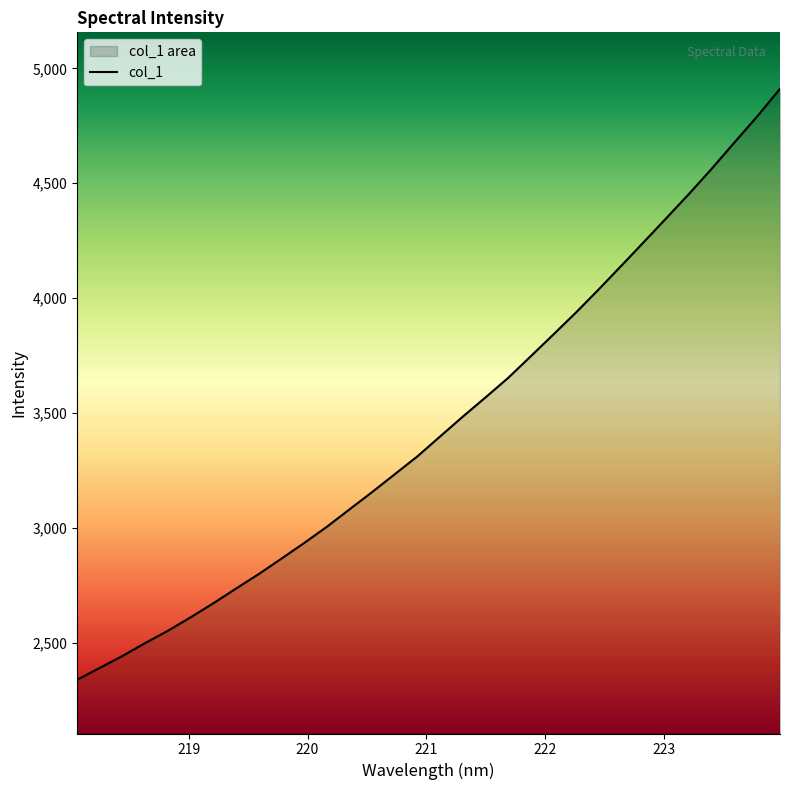

What is the difference between the maximum and minimum values?

2571.1